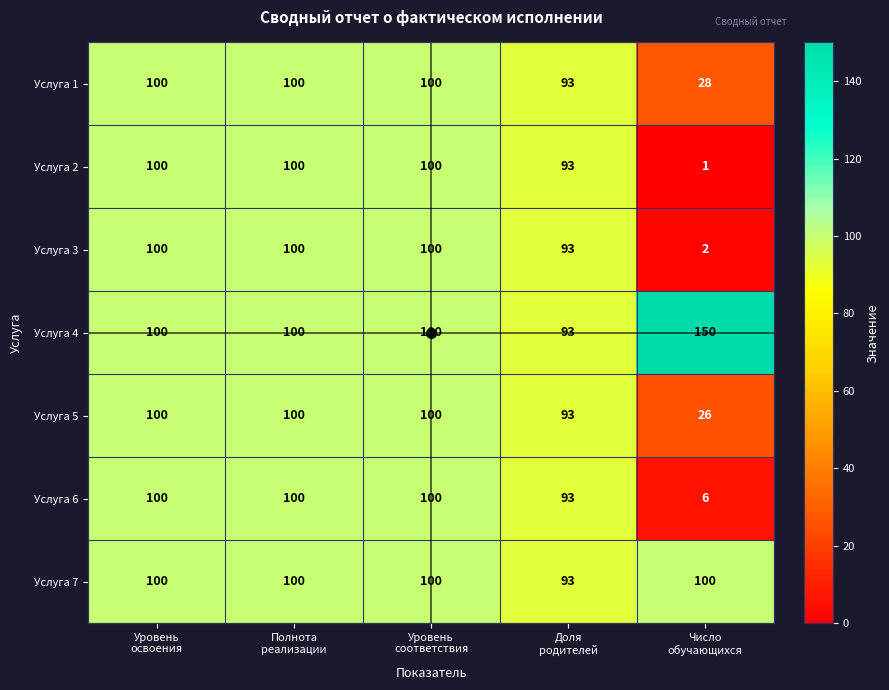

Between Уровень
соответствия and Число
обучающихся, which series saw the biggest shift?

Услуга 2